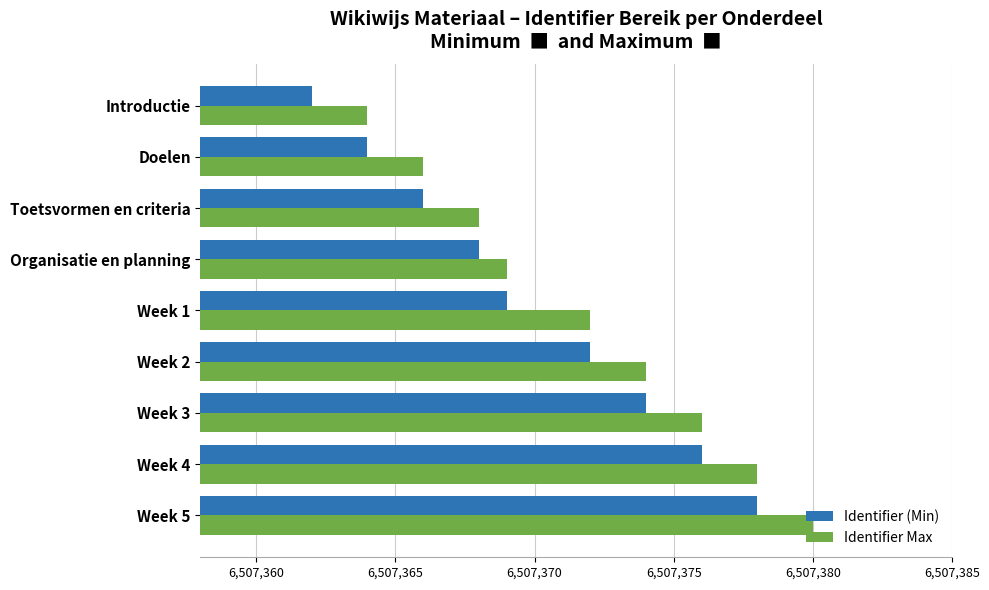

The Identifier Max series shows 6507374 at Week 2. True or false?

True